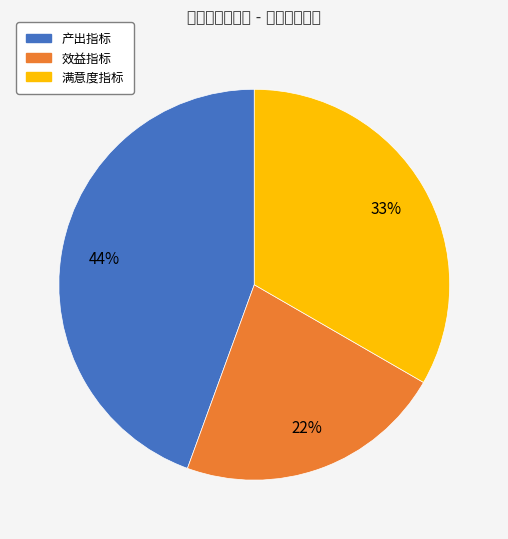

To the nearest percent, what is the difference between the largest and smallest slice percentages?

22%